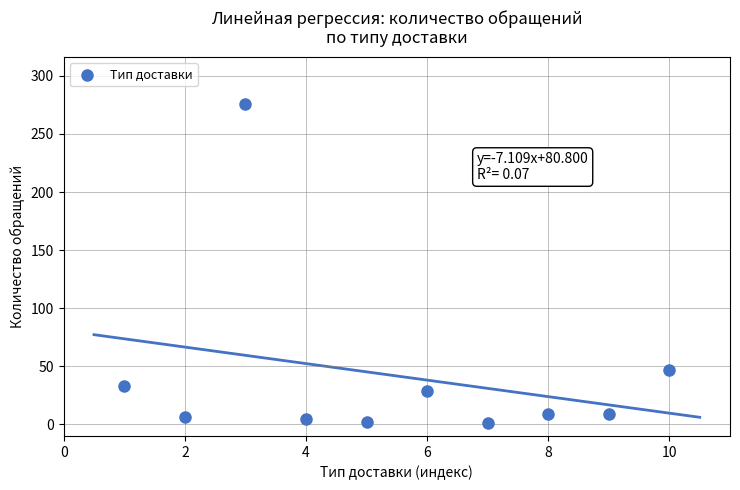

What is the average X value?

6